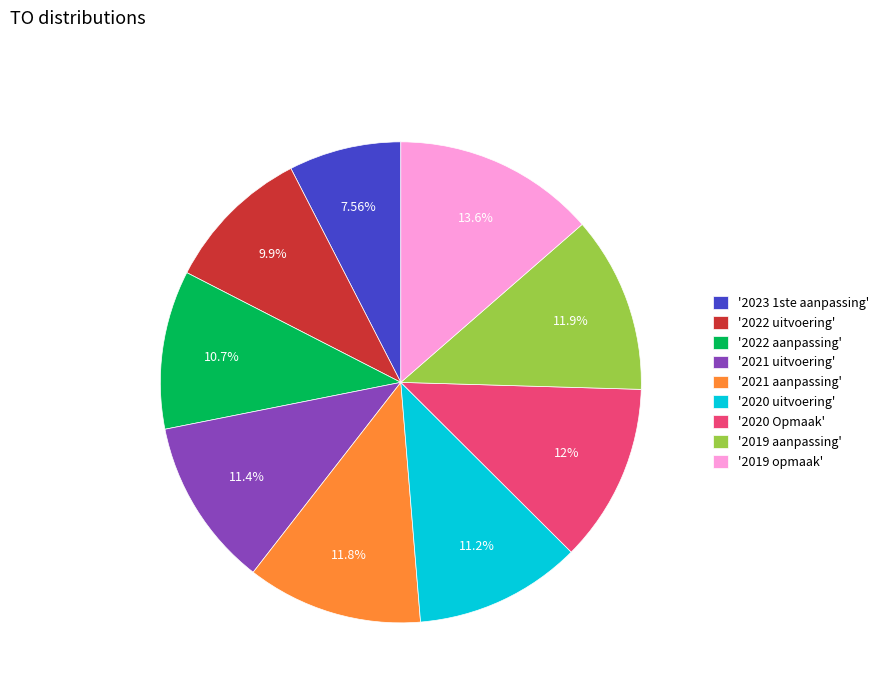

Do '2021 uitvoering' and '2022 uitvoering' together represent more than half of the pie?

No